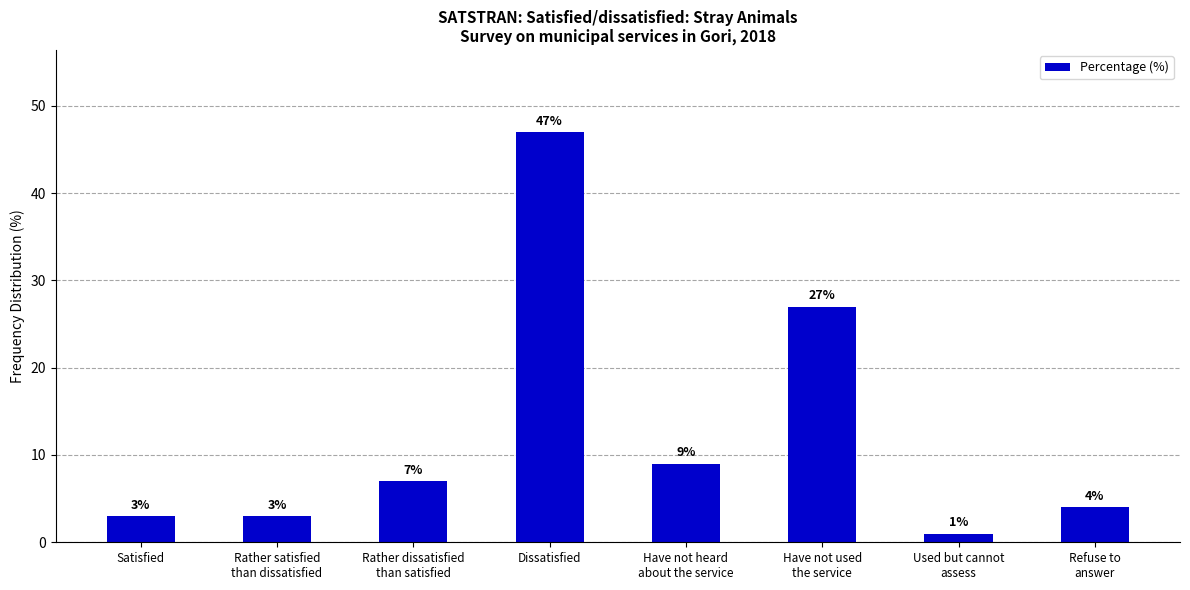

How many bars are there in total?

8